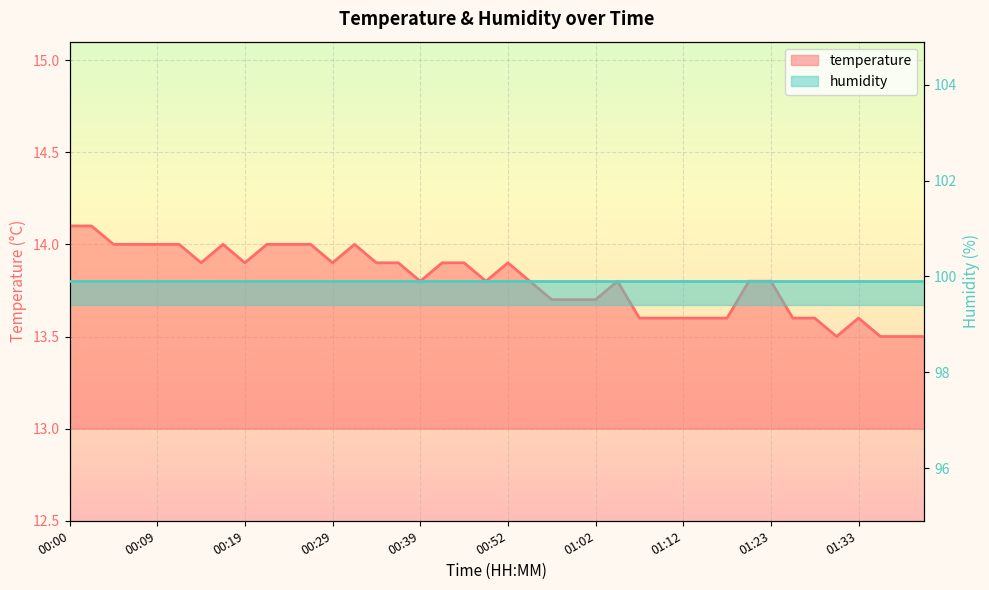

At which category does the chart reach its minimum across all series?

01:31